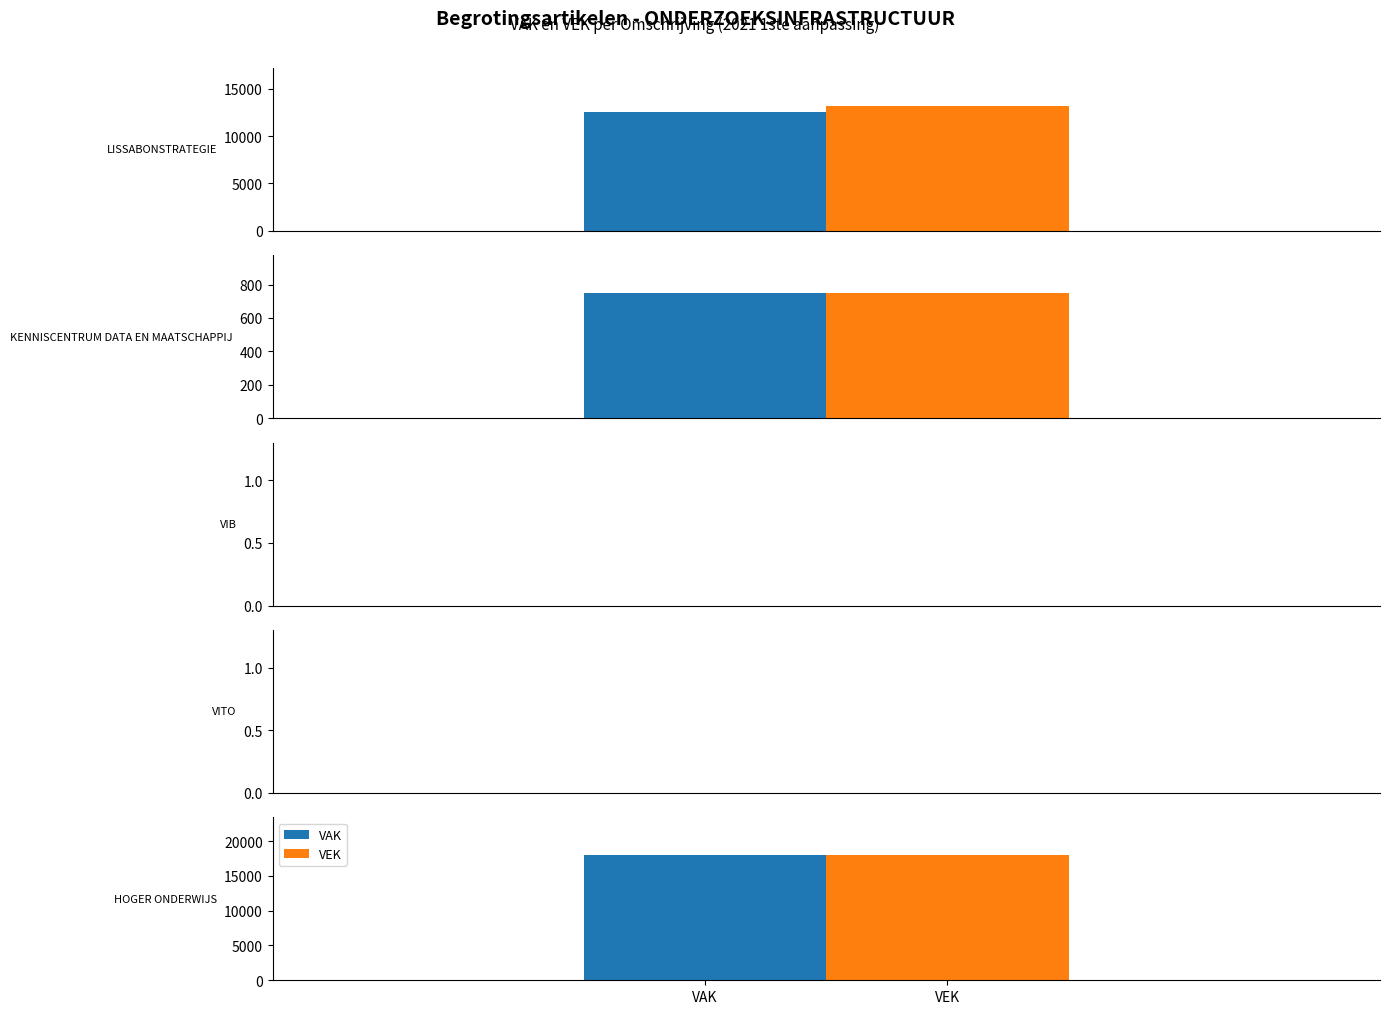

At how many categories does at least one series exceed 12247?

2